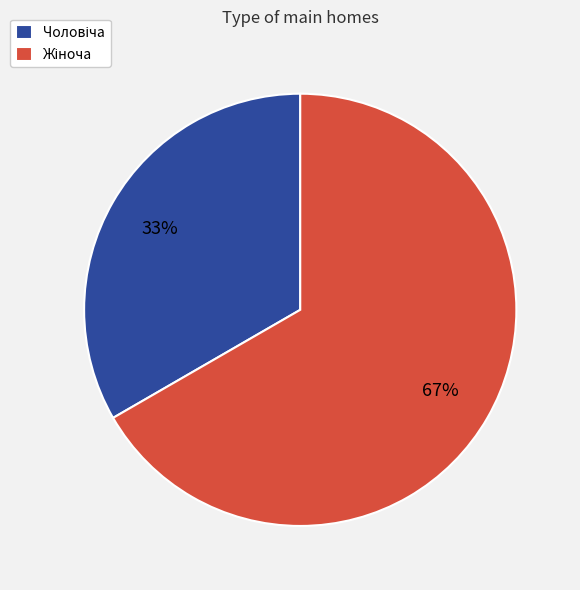

To the nearest percent, what is the average slice percentage?

50%